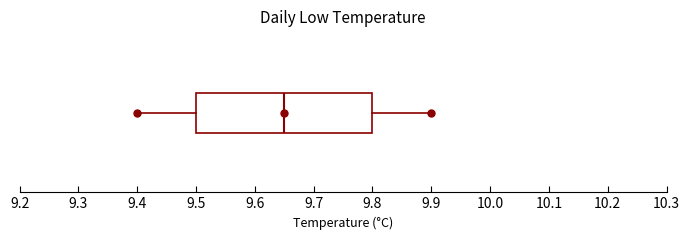

Where is the right edge of the box on the x-axis? The values are not printed on the chart, so give them approximately, as read against the axis.

9.80